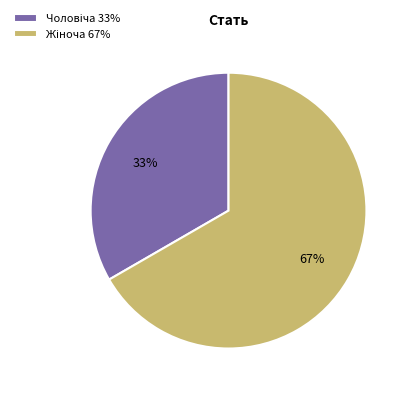

To the nearest percent, what is the average slice percentage?

50%